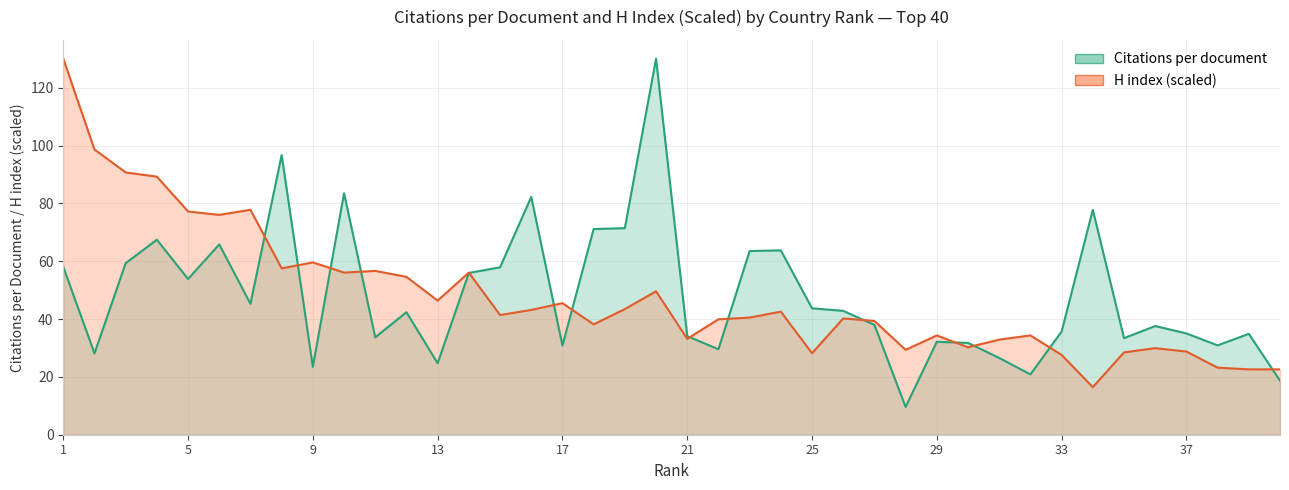

Reading right to left, transcribe all the data shown in this chart.

Citations per document: 18.7	34.9	30.9	35.0	37.6	33.4	77.8	35.7	20.9	26.5	31.7	32.1	9.6	38.0	42.8	43.7	63.8	63.5	29.6	34.1	130.0	71.4	71.1	30.8	82.2	57.9	55.9	24.7	42.4	33.7	83.5	23.5	96.7	45.3	65.8	53.9	67.4	59.3	28.1	58.0
H index: 22.6	22.6	23.2	28.8	29.9	28.5	16.4	27.6	34.3	32.9	30.2	34.3	29.4	39.3	40.2	28.2	42.6	40.5	39.9	33.2	49.6	43.4	38.2	45.5	43.1	41.4	56.1	46.4	54.6	56.6	56.1	59.6	57.5	77.8	76.0	77.2	89.2	90.7	98.6	130.0